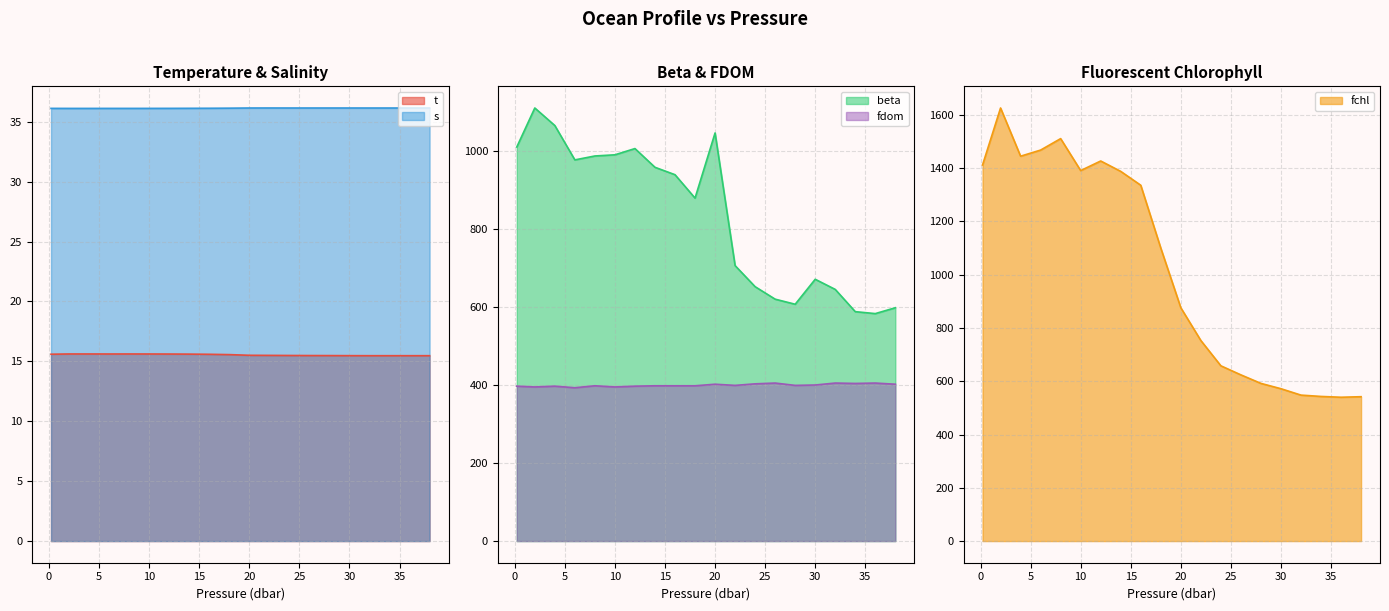

True or false: fdom has more than 2 points higher than both neighbors.

True